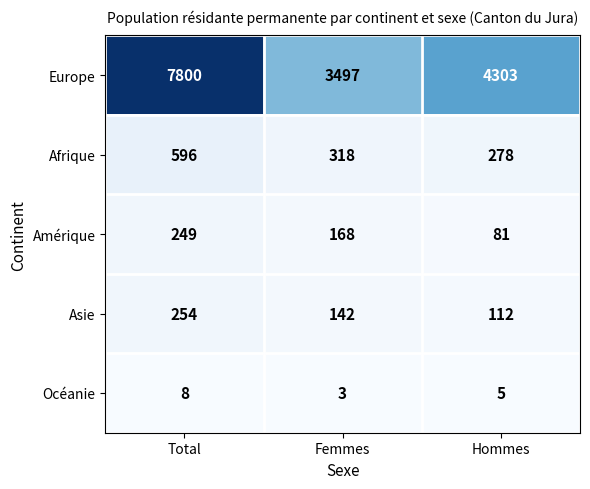

Reading left to right, what are all the values shown in this chart?

Europe: Total=7800	Femmes=3497	Hommes=4303
Afrique: Total=596	Femmes=318	Hommes=278
Amérique: Total=249	Femmes=168	Hommes=81
Asie: Total=254	Femmes=142	Hommes=112
Océanie: Total=8	Femmes=3	Hommes=5